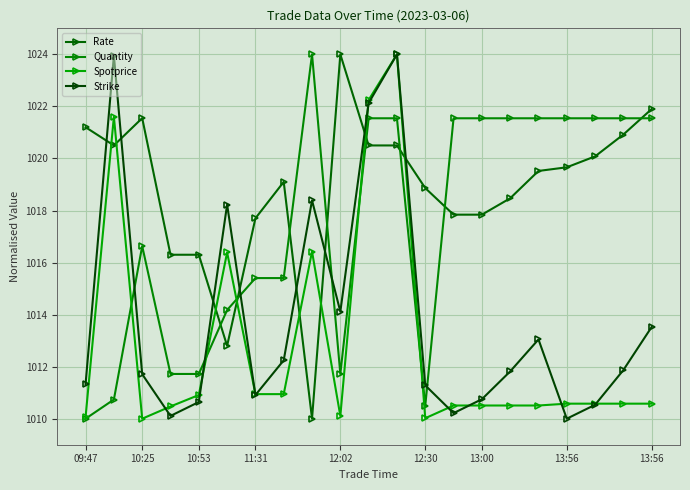

What is the maximum value shown in the chart?

1024.0